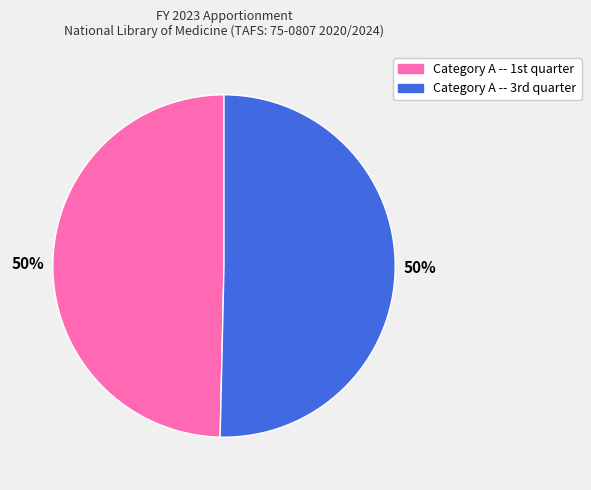

To the nearest percent, what is the average slice percentage?

50%